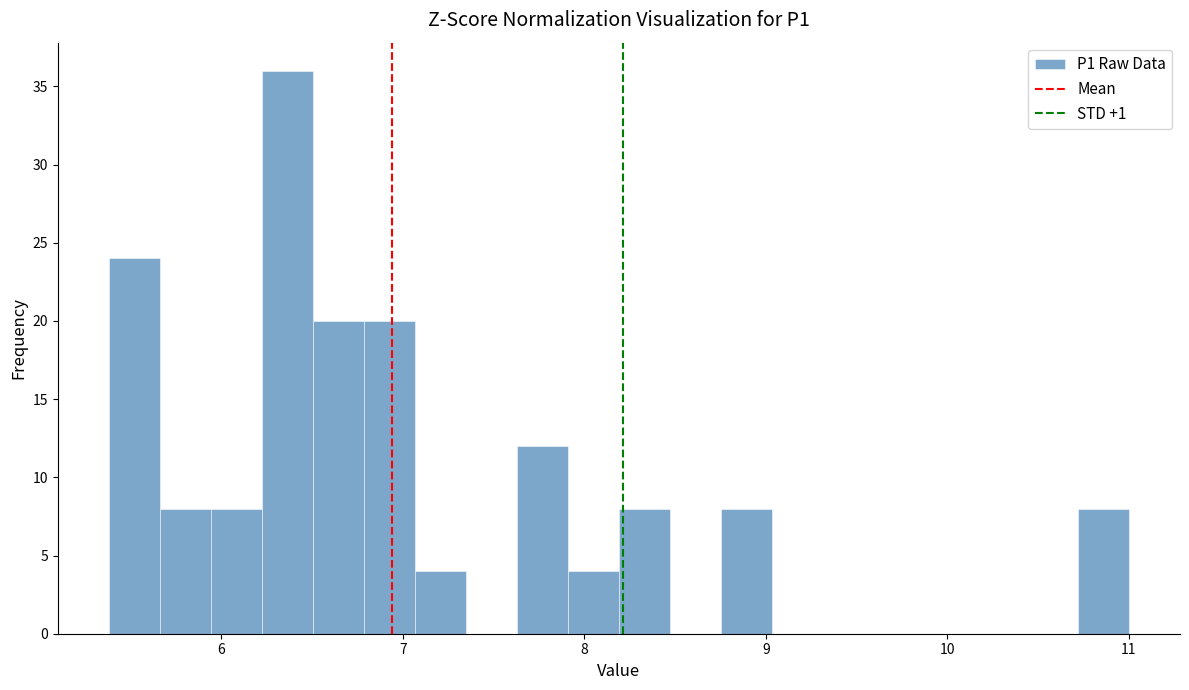

Read against the x-axis, roughly where is the centre of the tallest bar?

6.4